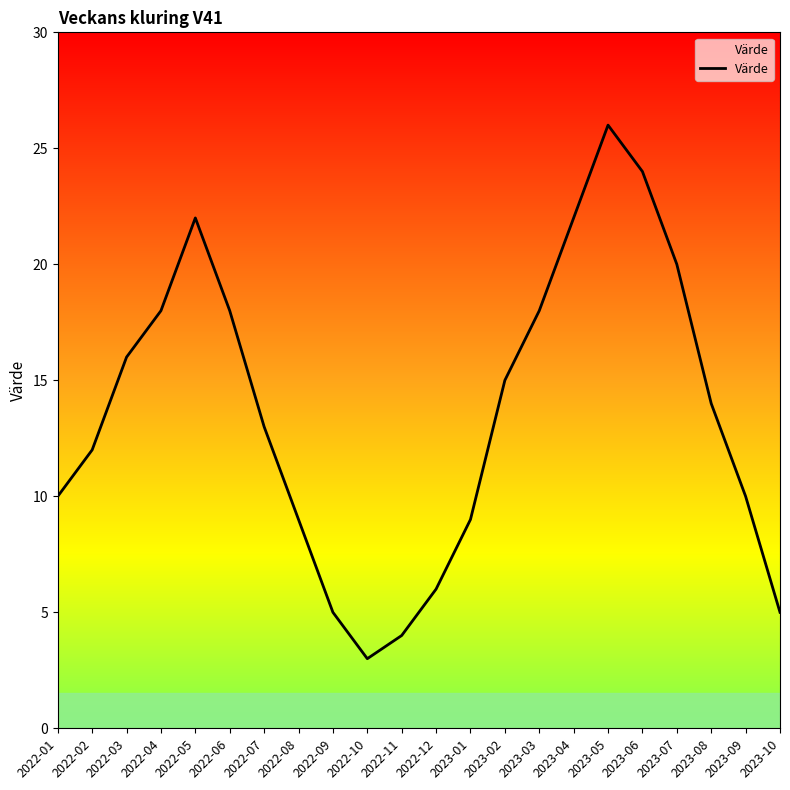

What is the average value?

14